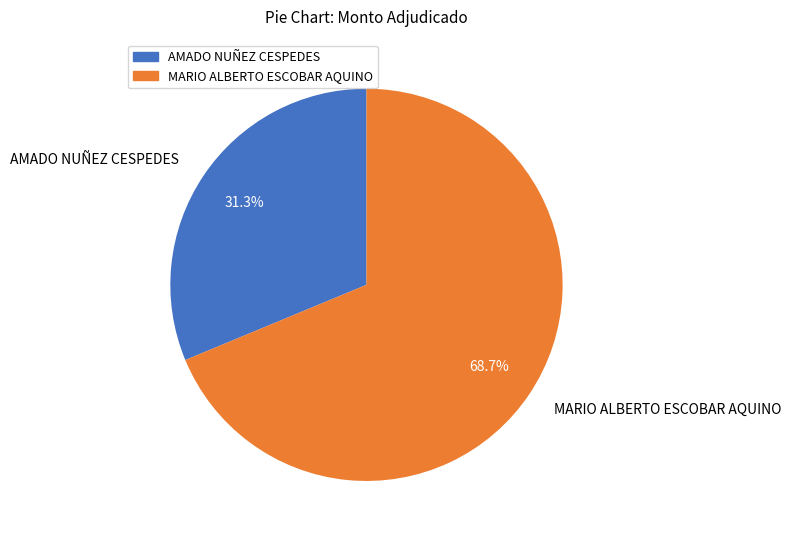

Does any single category account for the majority?

Yes